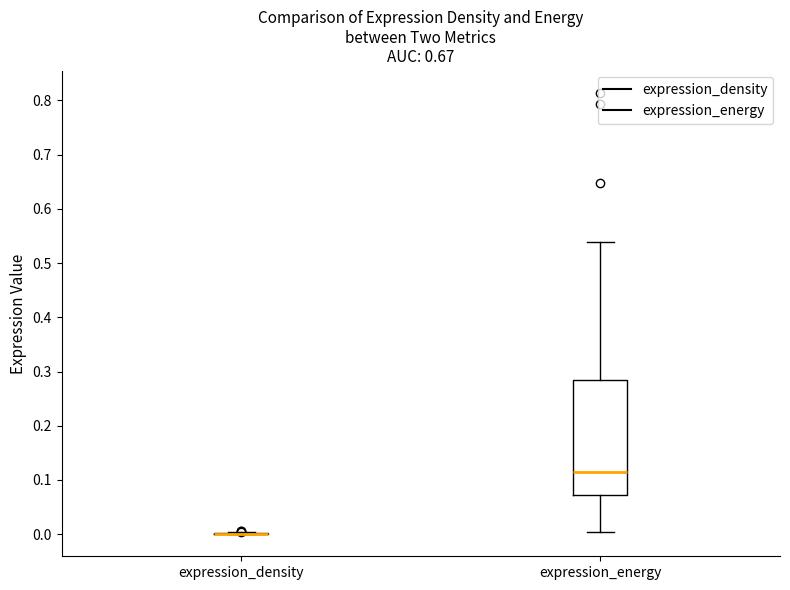

Which box is the tallest, from its lower edge to its upper edge?

expression_energy